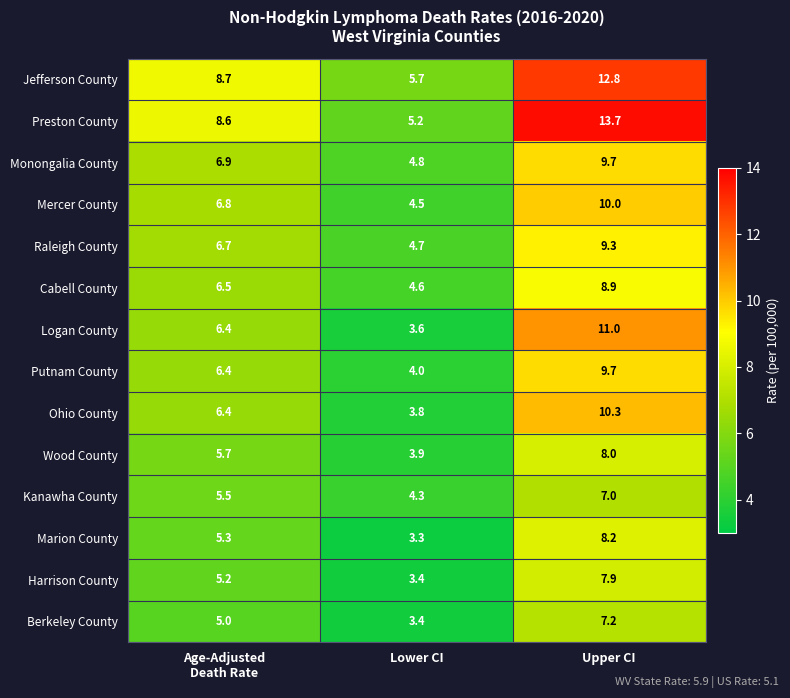

Which series changed the most between Lower CI and Upper CI?

Preston County